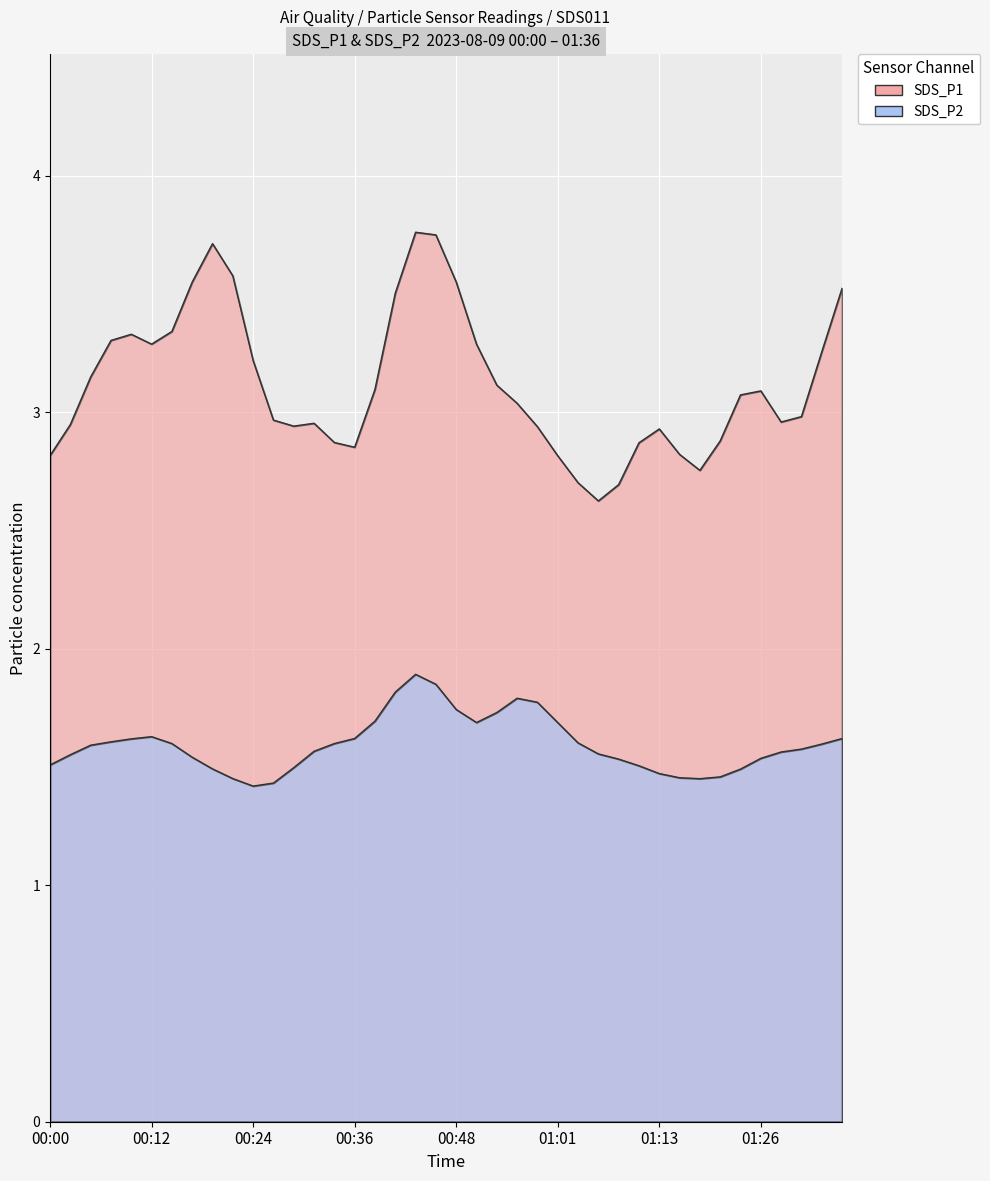

What is the average value of the SDS_P1 series?

3.1